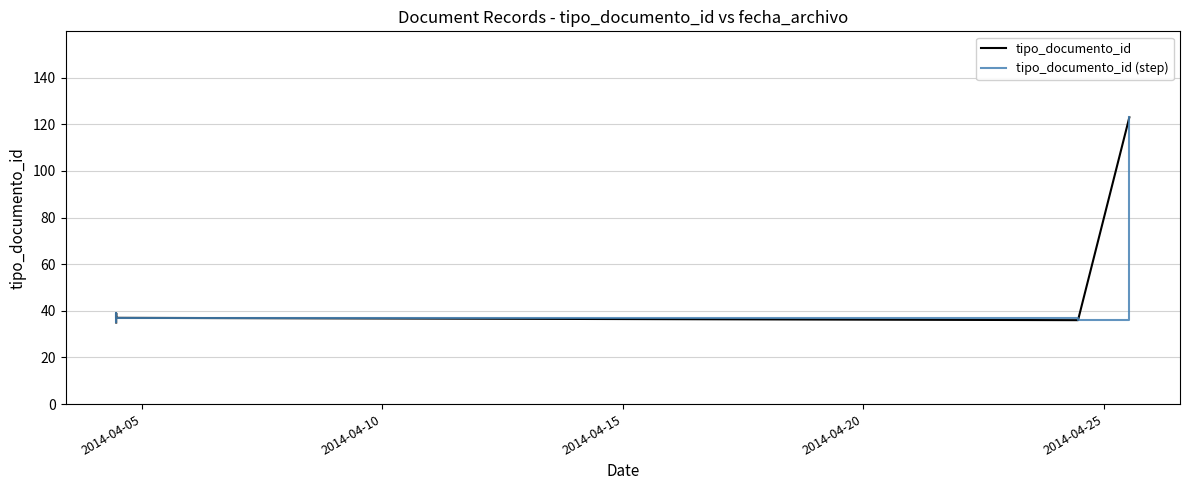

What is the difference between the second highest and second lowest values in the tipo_documento_id series?

3